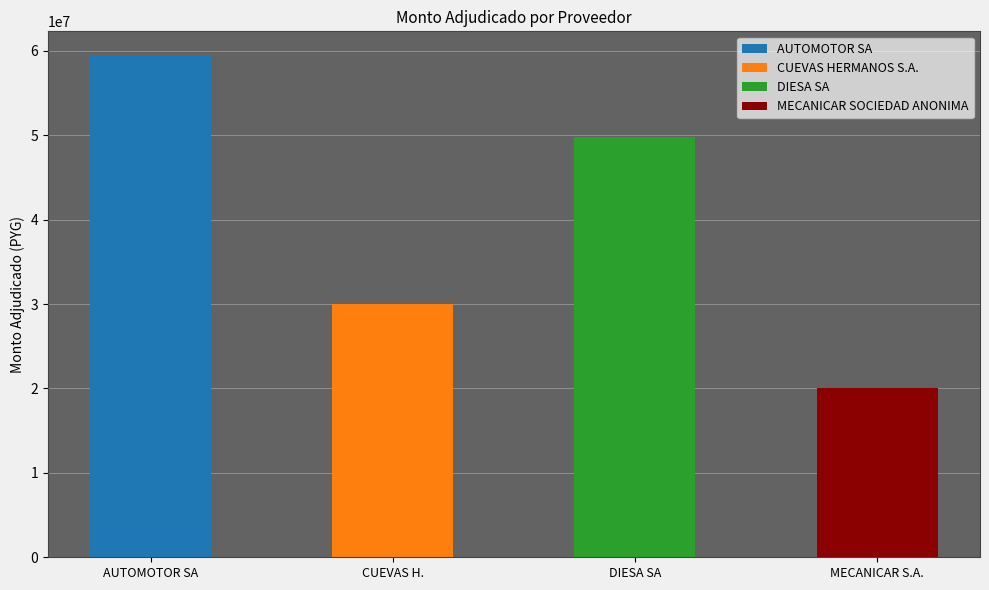

The value at DIESA SA is 49834880. True or false?

True